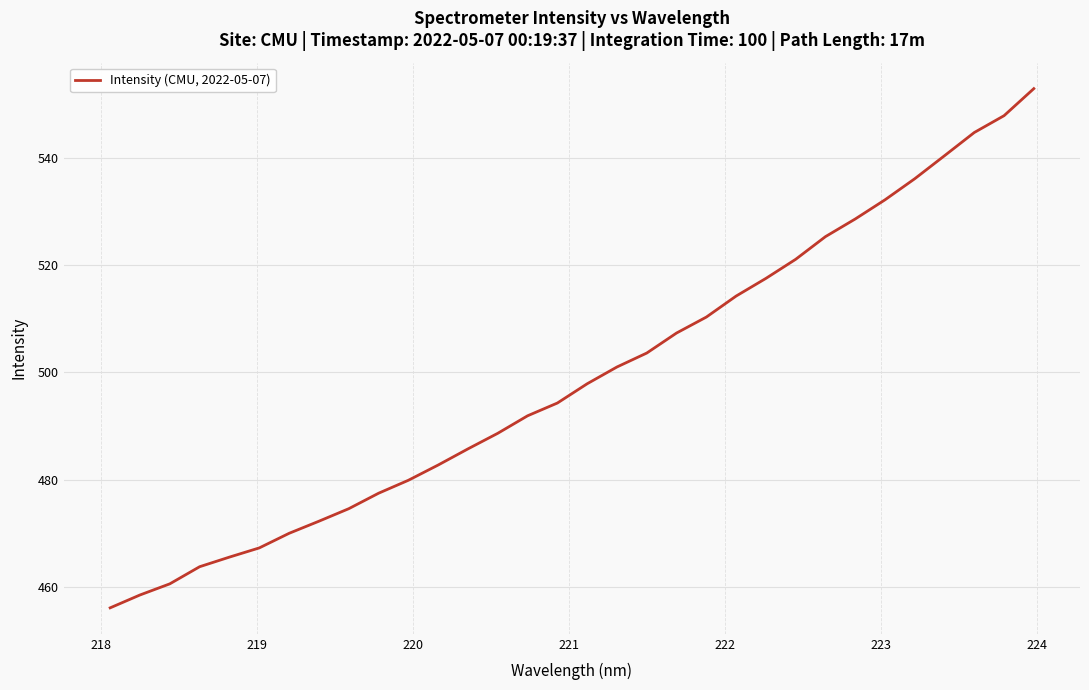

What is the difference between the maximum and minimum values?

96.8